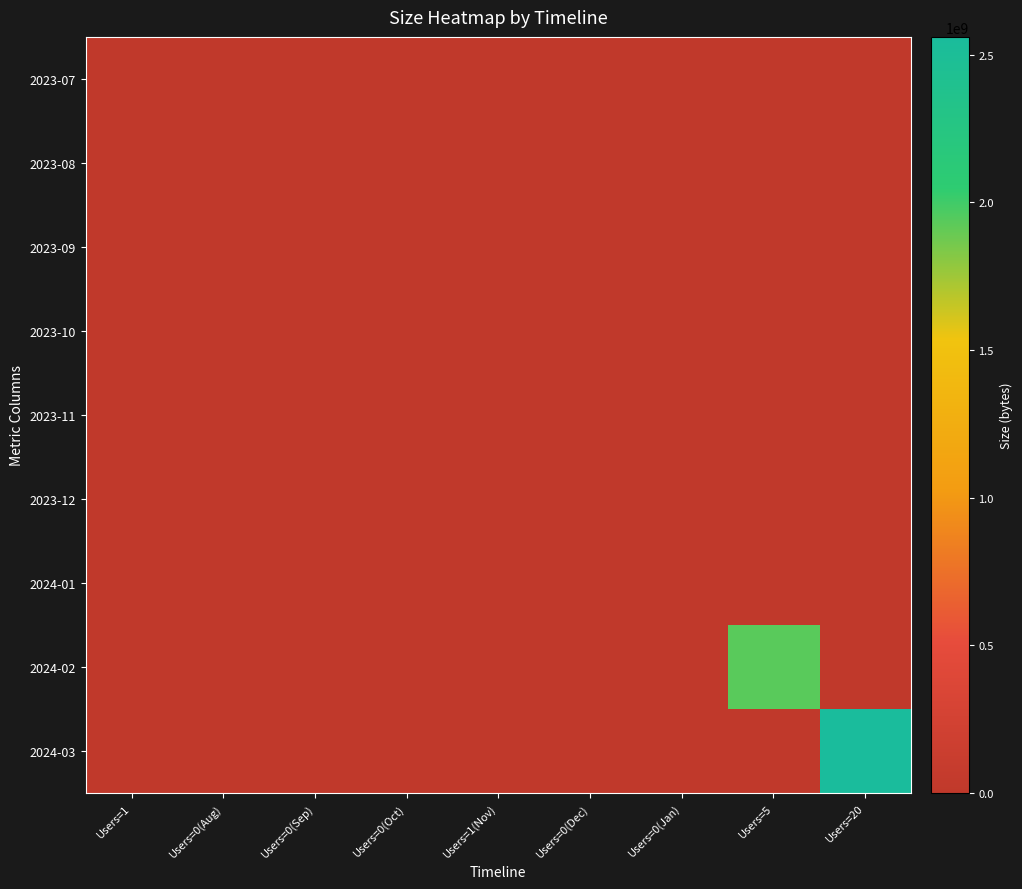

Which has a higher value, Users=0(Jan) or Users=20?

Users=0(Jan)